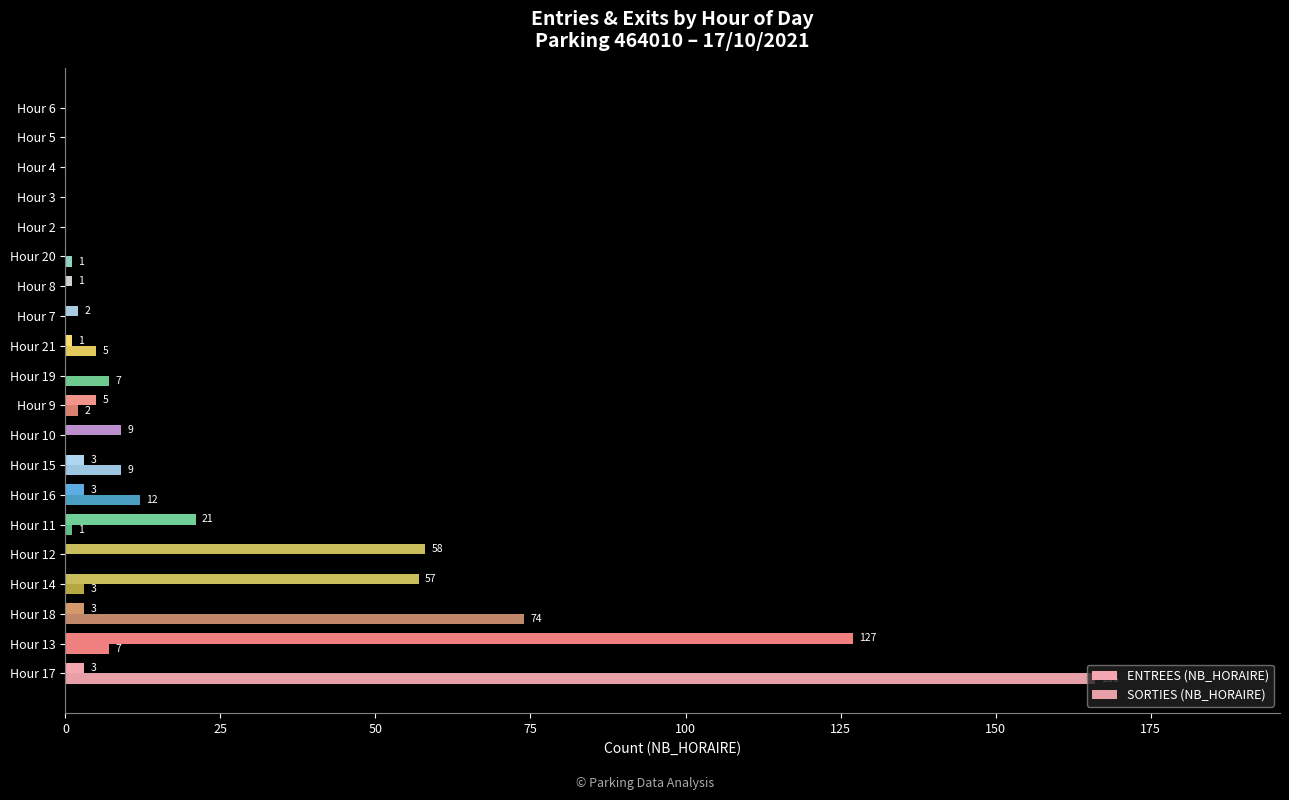

How many distinct data groups are displayed?

2